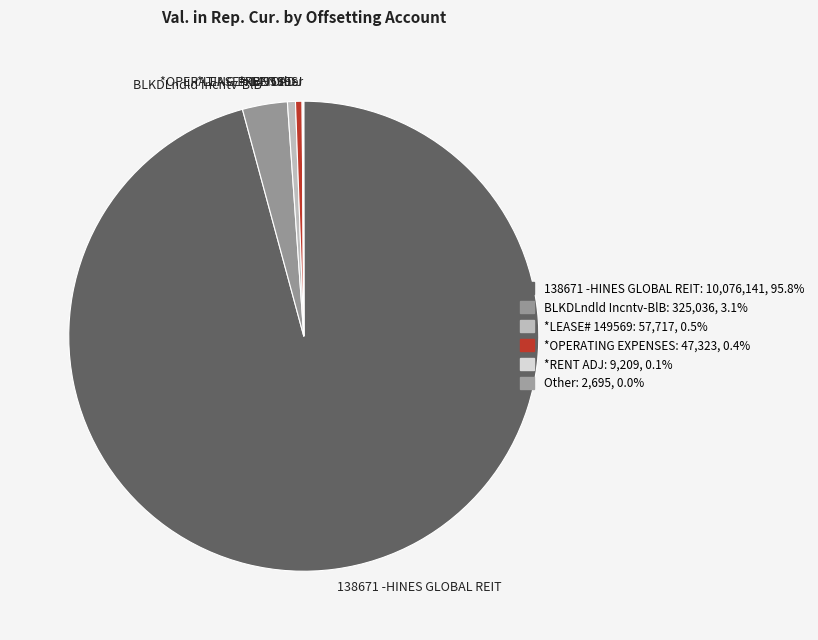

The BLKDLndld Incntv-BlB slice represents 3% of the pie. True or false?

True